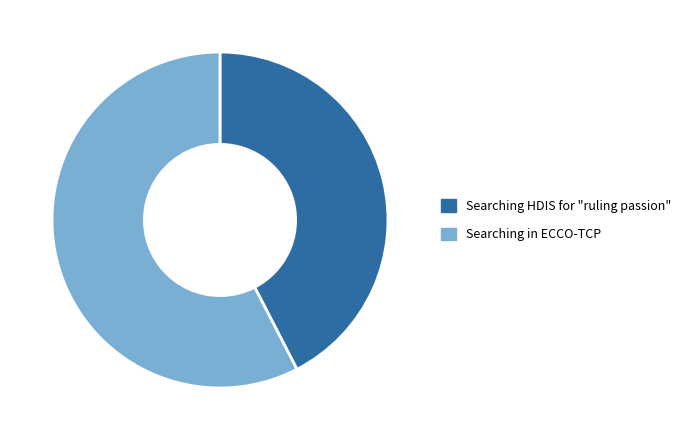

How many slices are in this pie chart?

2